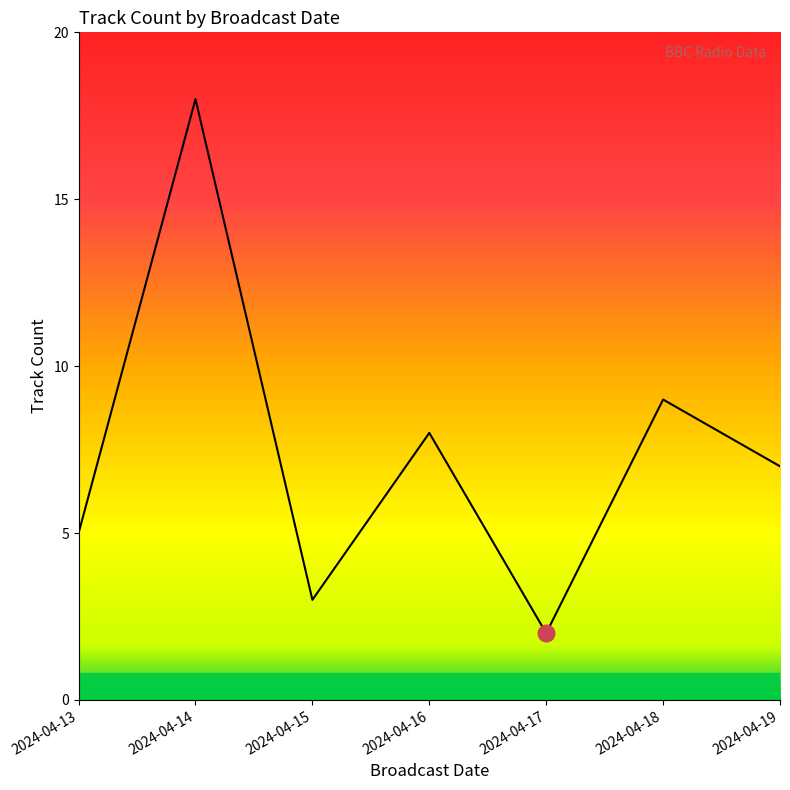

What is the average value?

7